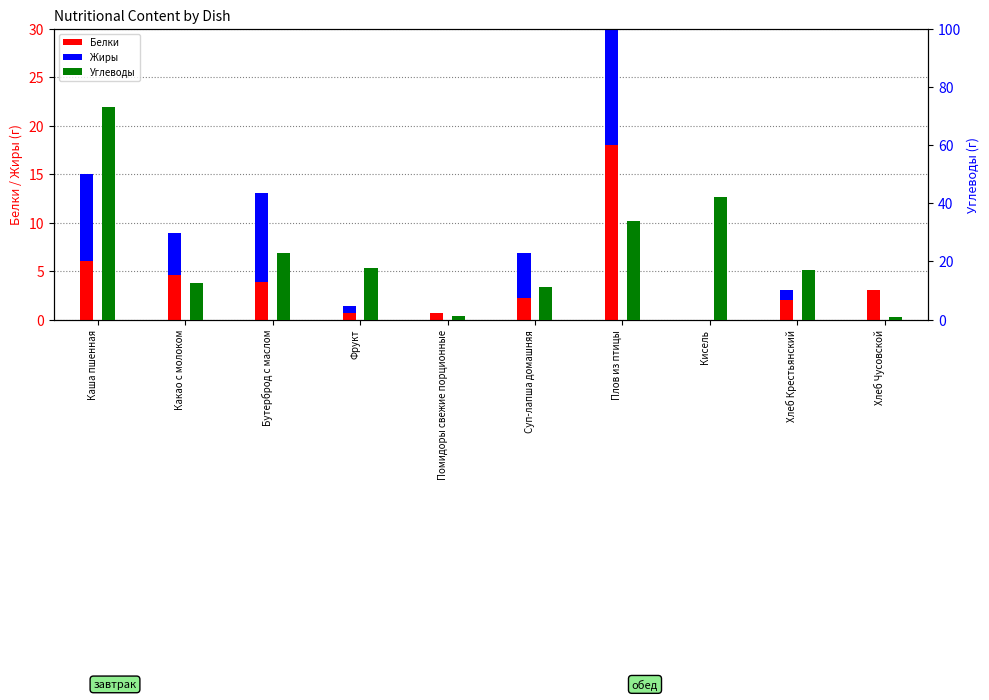

What value does the Углеводы series have at Каша пшенная?

73.0